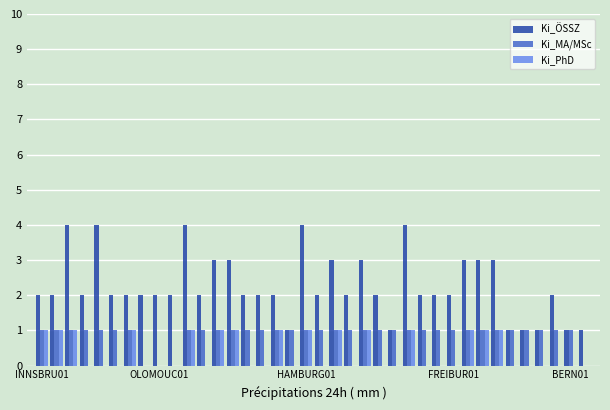

How many Ki_ÖSSZ values are between 2 and 3?

26